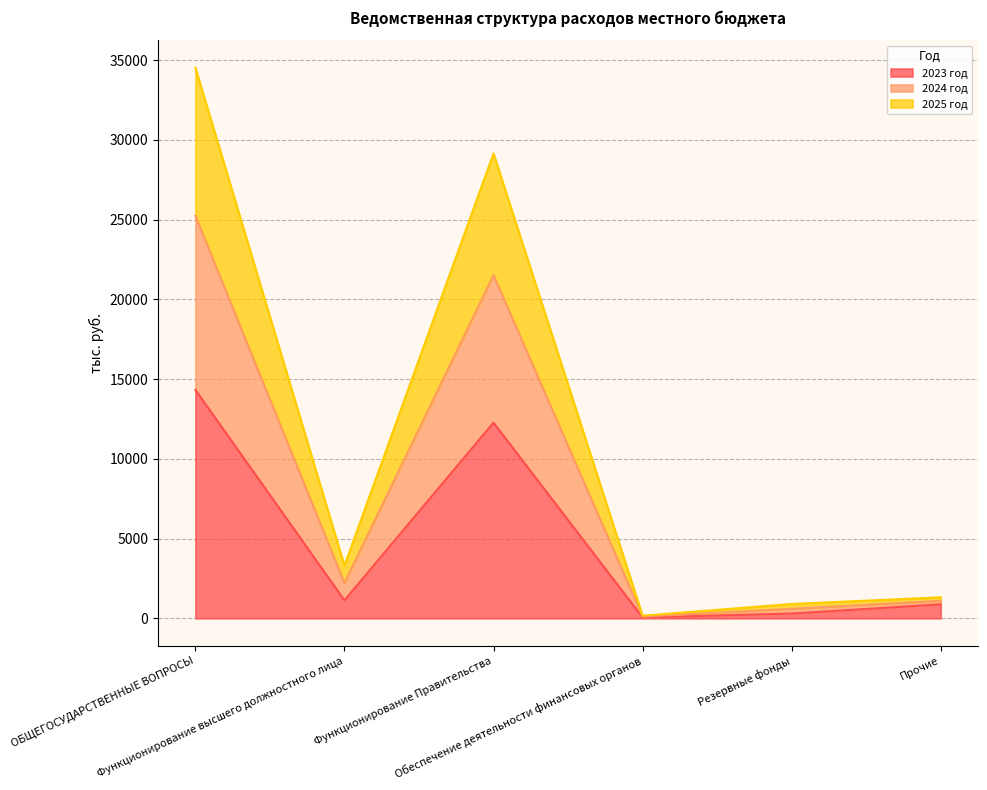

What is the maximum value for 2023 год?

14328.2